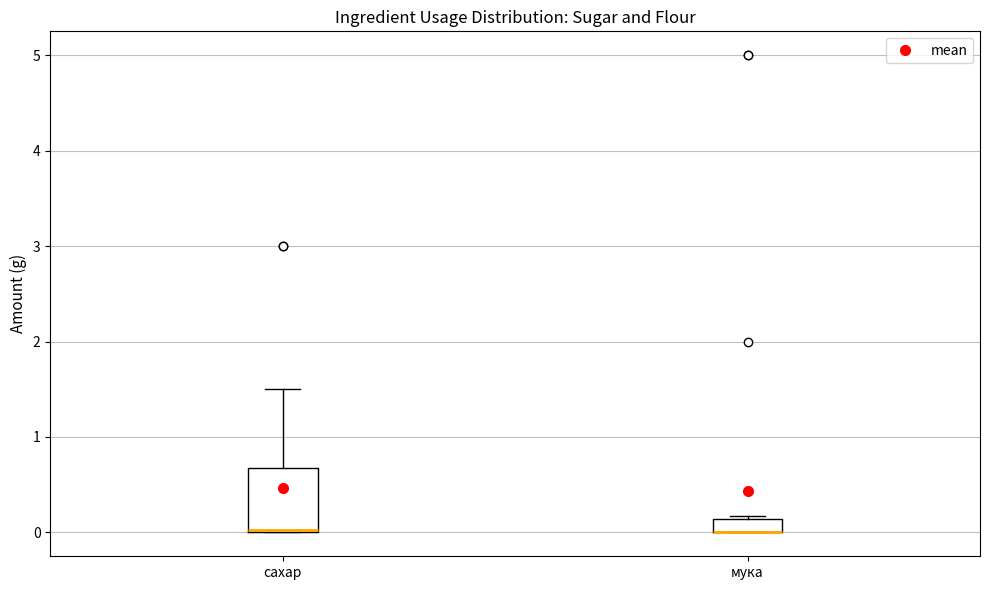

Which box is the tallest, from its lower edge to its upper edge?

сахар